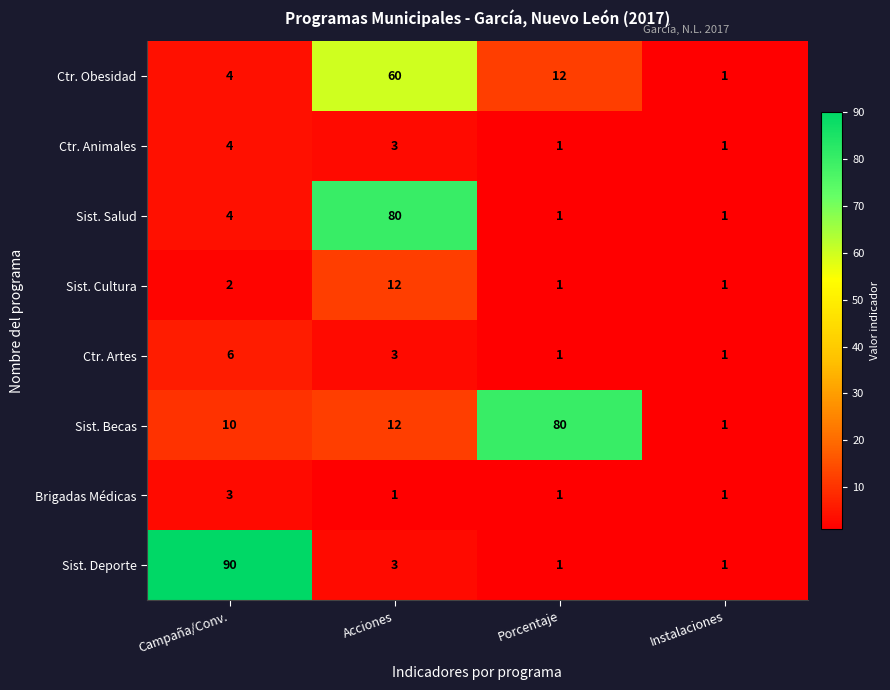

Count the number of categories in the chart.

4